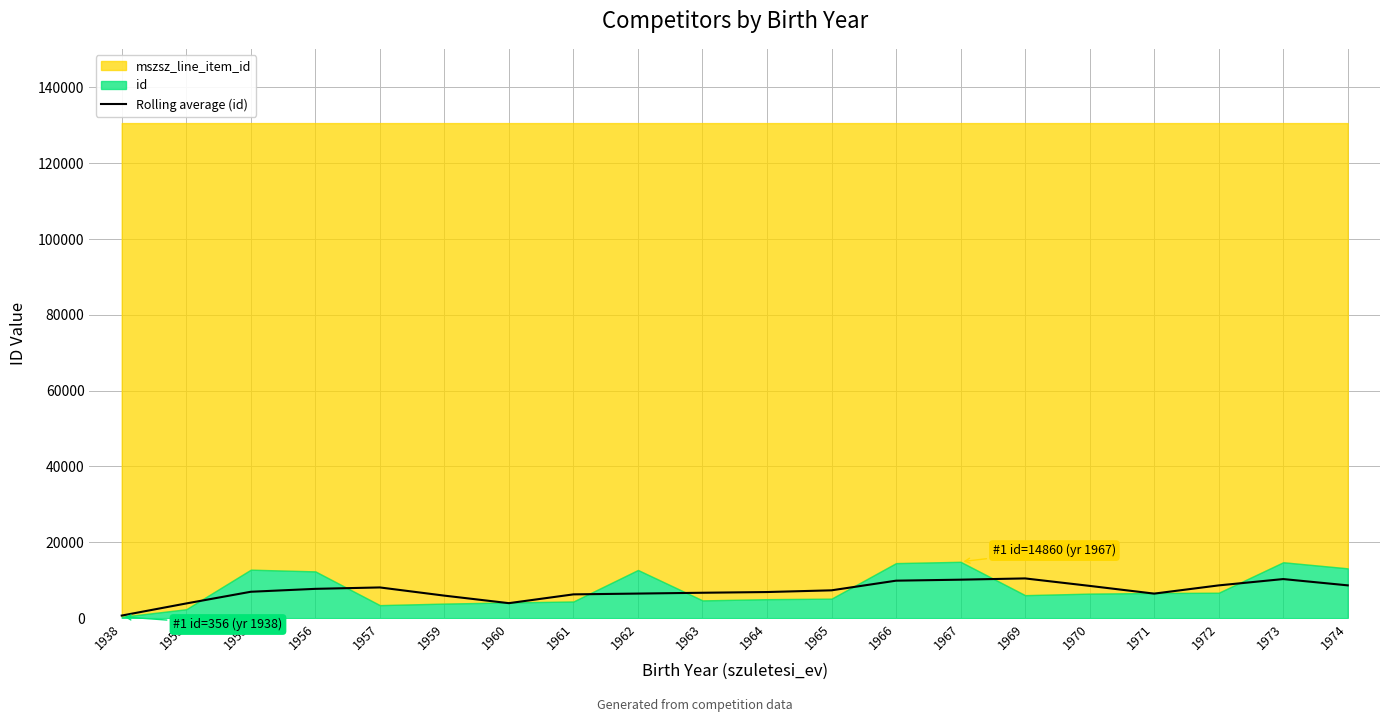

What is the difference between the maximum and second lowest values?

6602.5